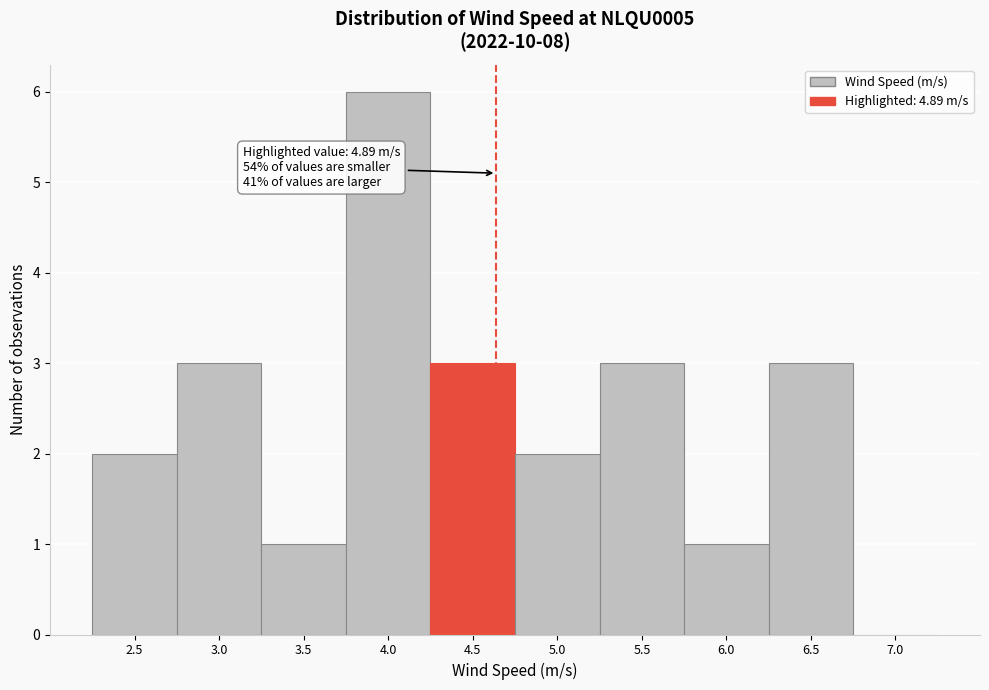

Reading left to right, transcribe all the data shown in this chart.

2.5=2	3.0=3	3.5=1	4.0=6	4.5=3	5.0=2	5.5=3	6.0=1	6.5=3	7.0=0